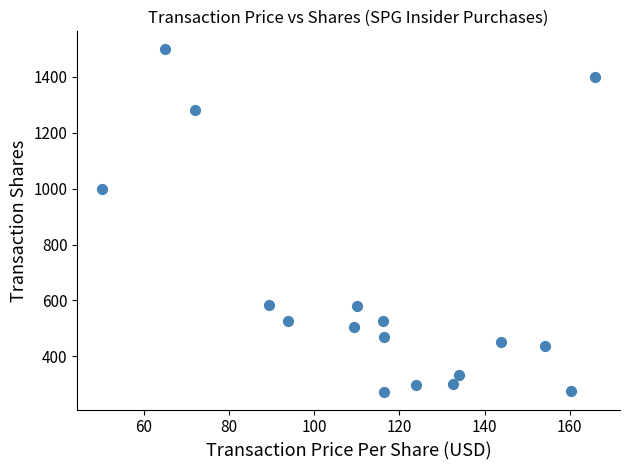

What is the range of Y values (max minus min)?

1228